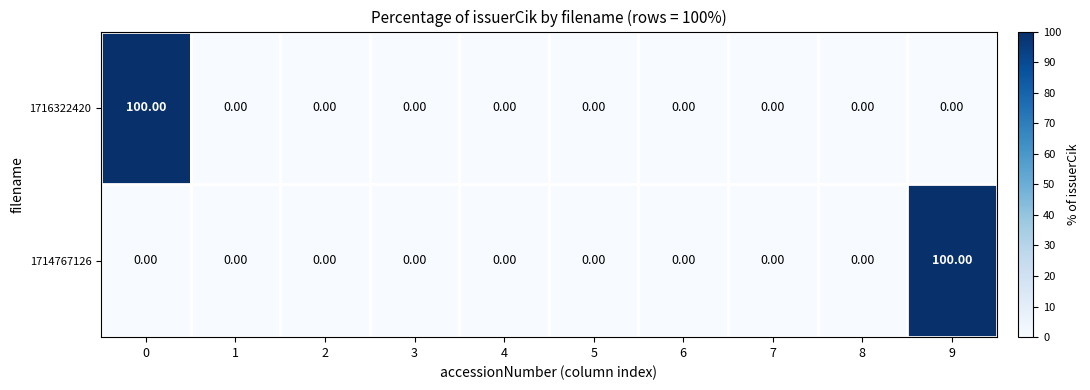

What is the total value across all series at 9?

100